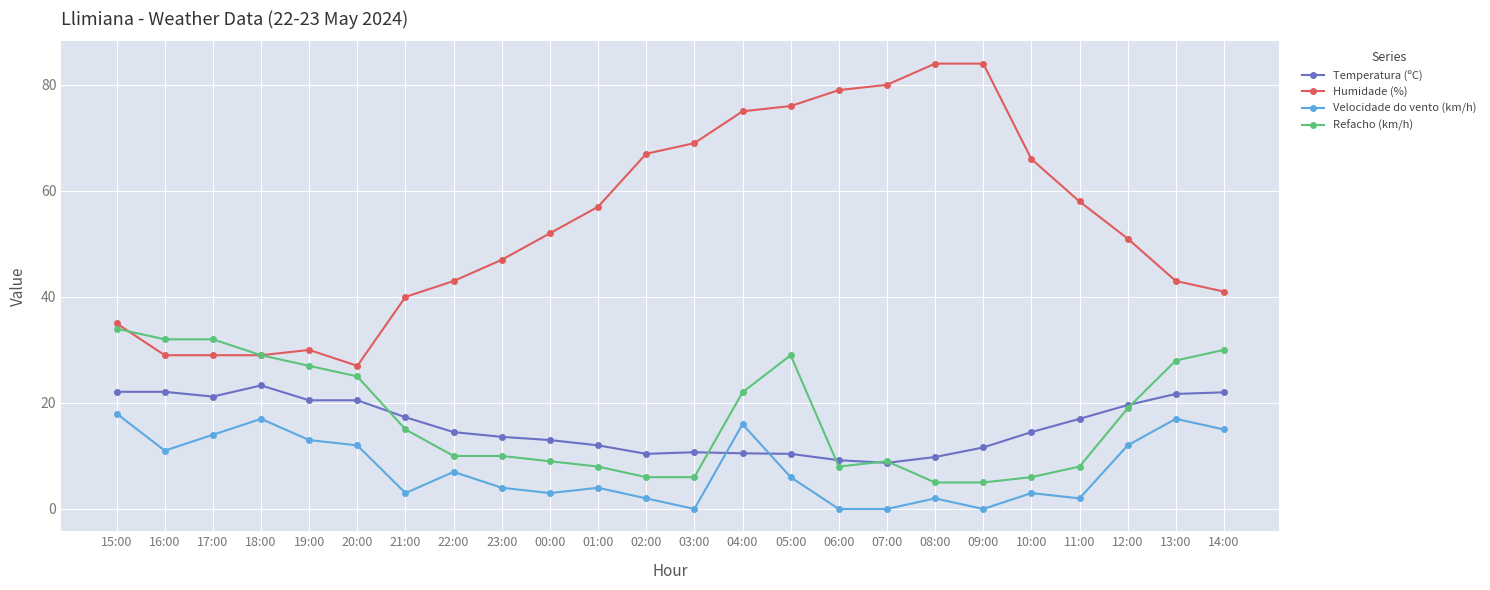

How many categories are shown in the chart?

24